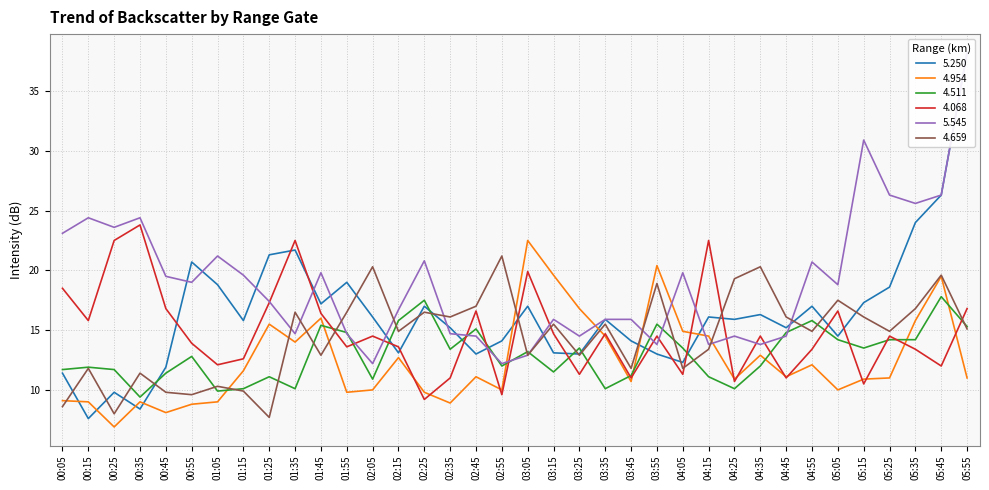

Reading right to left, list all the values displayed in this chart.

5.250: 05:55=38.2	05:45=26.3	05:35=24.0	05:25=18.6	05:15=17.3	05:05=14.5	04:55=17.0	04:45=15.2	04:35=16.3	04:25=15.9	04:15=16.1	04:05=12.3	03:55=13.0	03:45=14.1	03:35=15.9	03:25=13.0	03:15=13.1	03:05=17.0	02:55=14.1	02:45=13.0	02:35=15.2	02:25=17.0	02:15=13.1	02:05=16.1	01:55=19.0	01:45=17.2	01:35=21.7	01:25=21.3	01:15=15.8	01:05=18.8	00:55=20.7	00:45=11.9	00:35=8.4	00:25=9.8	00:15=7.6	00:05=11.4
4.954: 05:55=11.0	05:45=19.5	05:35=15.8	05:25=11.0	05:15=10.9	05:05=10.0	04:55=12.1	04:45=11.1	04:35=12.9	04:25=10.9	04:15=14.5	04:05=14.9	03:55=20.4	03:45=10.7	03:35=14.5	03:25=16.8	03:15=19.6	03:05=22.5	02:55=10.0	02:45=11.1	02:35=8.9	02:25=9.8	02:15=12.7	02:05=10.0	01:55=9.8	01:45=16.0	01:35=14.0	01:25=15.5	01:15=11.6	01:05=9.0	00:55=8.8	00:45=8.1	00:35=9.0	00:25=6.9	00:15=9.0	00:05=9.1
4.511: 05:55=15.3	05:45=17.8	05:35=14.2	05:25=14.2	05:15=13.5	05:05=14.2	04:55=15.8	04:45=14.8	04:35=12.0	04:25=10.1	04:15=11.1	04:05=13.5	03:55=15.5	03:45=11.2	03:35=10.1	03:25=13.5	03:15=11.5	03:05=13.2	02:55=12.0	02:45=15.1	02:35=13.4	02:25=17.5	02:15=15.8	02:05=10.9	01:55=14.8	01:45=15.4	01:35=10.1	01:25=11.1	01:15=10.1	01:05=9.9	00:55=12.8	00:45=11.4	00:35=9.4	00:25=11.7	00:15=11.9	00:05=11.7
4.068: 05:55=16.8	05:45=12.0	05:35=13.4	05:25=14.5	05:15=10.5	05:05=16.6	04:55=13.4	04:45=11.0	04:35=14.5	04:25=10.7	04:15=22.5	04:05=11.3	03:55=14.5	03:45=11.0	03:35=14.7	03:25=11.3	03:15=14.7	03:05=19.9	02:55=9.6	02:45=16.6	02:35=11.0	02:25=9.2	02:15=13.6	02:05=14.5	01:55=13.6	01:45=16.4	01:35=22.5	01:25=17.3	01:15=12.6	01:05=12.1	00:55=13.9	00:45=16.8	00:35=23.8	00:25=22.5	00:15=15.8	00:05=18.5
5.545: 05:55=38.2	05:45=26.3	05:35=25.6	05:25=26.3	05:15=30.9	05:05=18.8	04:55=20.7	04:45=14.5	04:35=13.8	04:25=14.5	04:15=13.8	04:05=19.8	03:55=13.8	03:45=15.9	03:35=15.9	03:25=14.5	03:15=15.9	03:05=12.9	02:55=12.2	02:45=14.5	02:35=14.7	02:25=20.8	02:15=16.7	02:05=12.2	01:55=14.7	01:45=19.8	01:35=14.7	01:25=17.4	01:15=19.6	01:05=21.2	00:55=19.0	00:45=19.5	00:35=24.4	00:25=23.6	00:15=24.4	00:05=23.1
4.659: 05:55=15.1	05:45=19.6	05:35=16.8	05:25=14.9	05:15=16.1	05:05=17.5	04:55=14.9	04:45=16.1	04:35=20.3	04:25=19.3	04:15=13.4	04:05=11.8	03:55=18.9	03:45=11.8	03:35=15.5	03:25=12.9	03:15=15.5	03:05=12.9	02:55=21.2	02:45=17.0	02:35=16.1	02:25=16.5	02:15=14.9	02:05=20.3	01:55=16.5	01:45=12.9	01:35=16.5	01:25=7.7	01:15=9.9	01:05=10.3	00:55=9.6	00:45=9.8	00:35=11.4	00:25=8.0	00:15=11.8	00:05=8.6